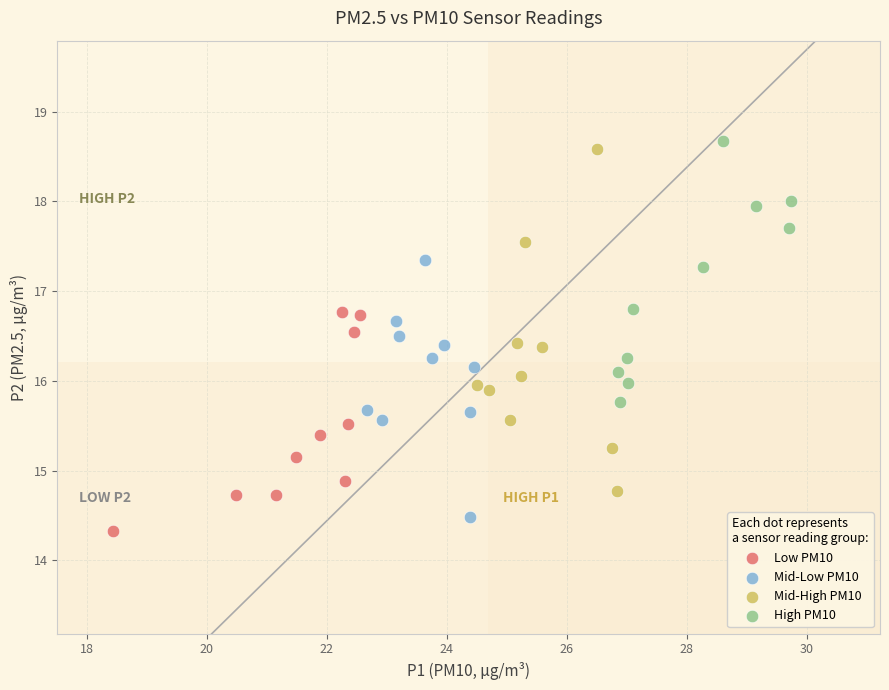

Which series has the widest spread of Y values?

Mid-High PM10